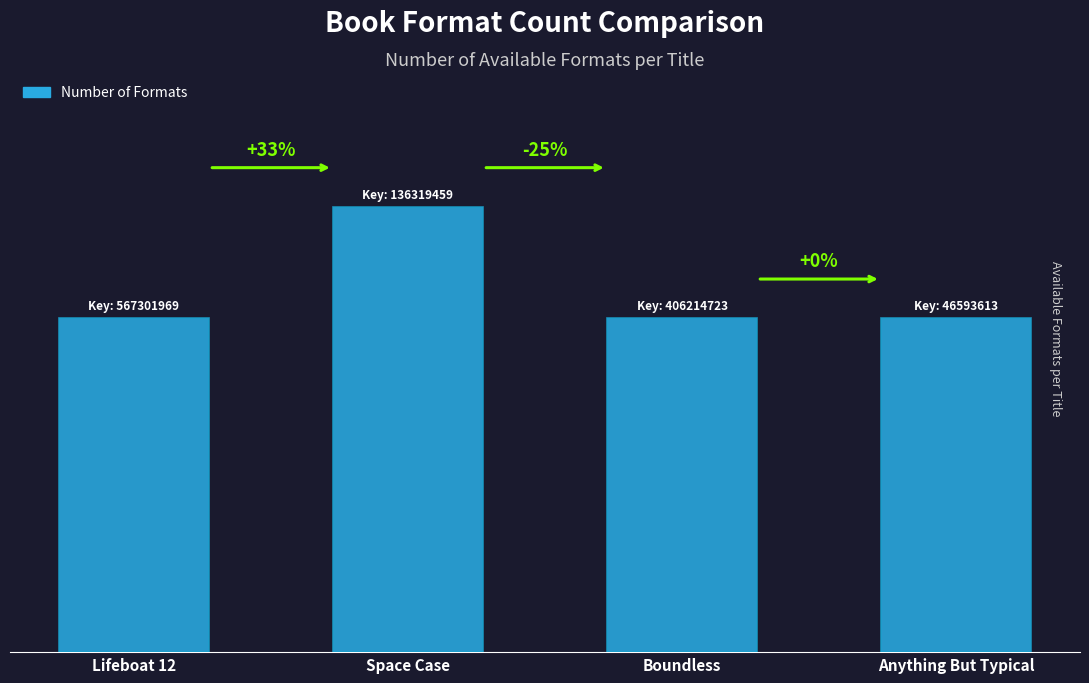

Reading left to right, transcribe all the data shown in this chart.

Lifeboat 12=3	Space Case=4	Boundless=3	Anything But Typical=3